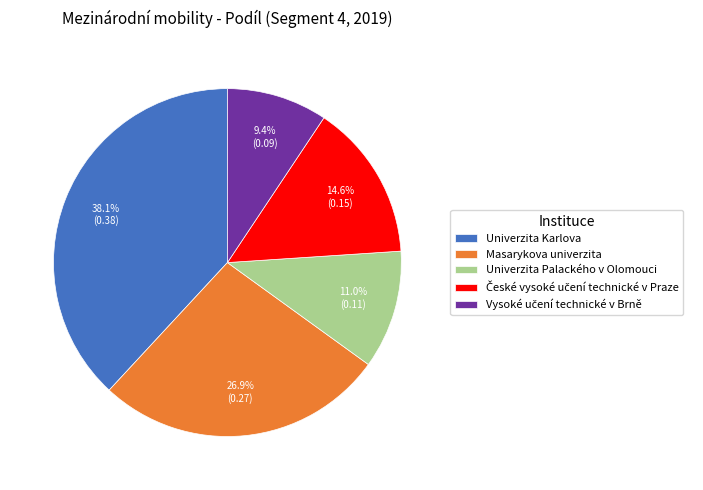

What percentage do Masarykova univerzita and Univerzita Karlova together represent?

65.0%